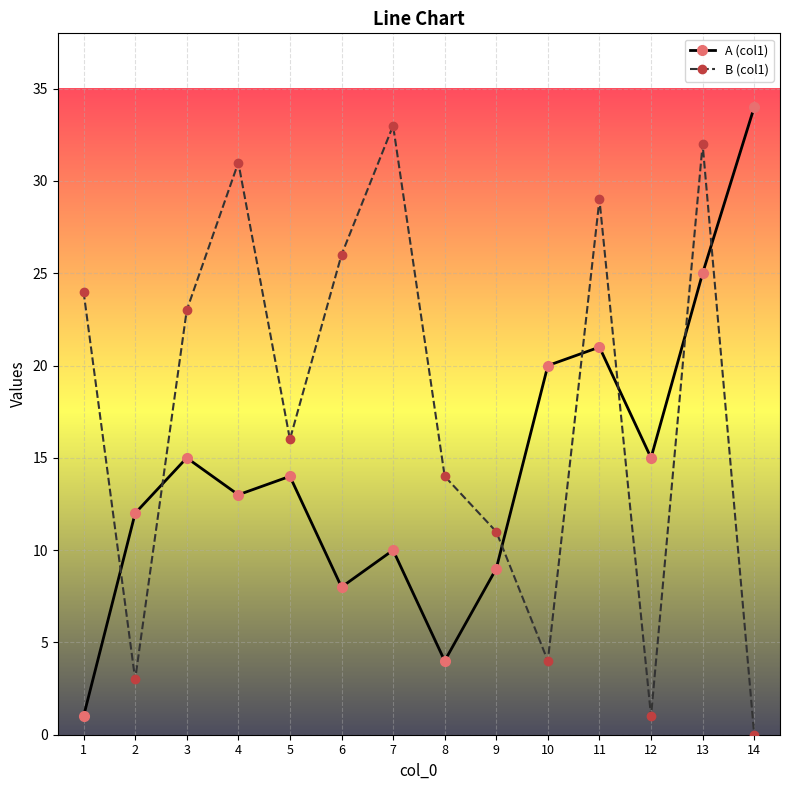

Where is the first local minimum for B (col1)?

2